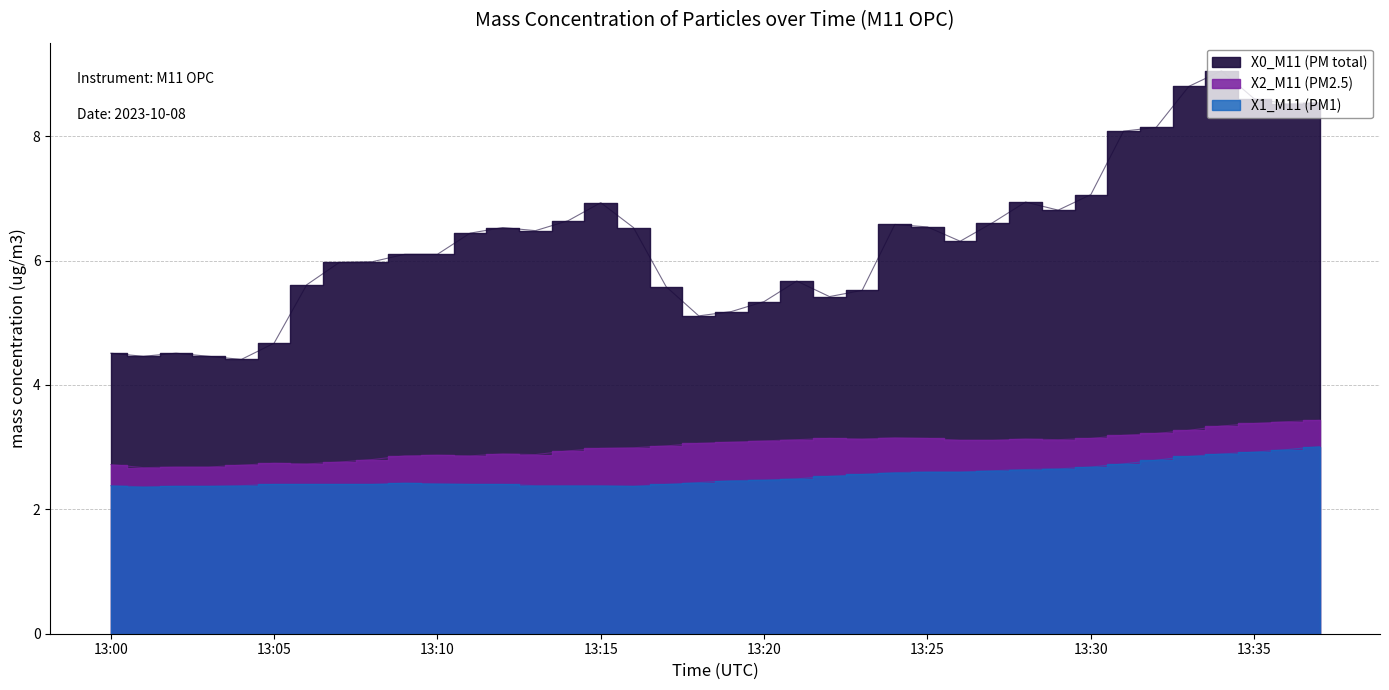

True or false: X2_M11 (PM2.5) and X0_M11 (PM total) cross at least once.

False